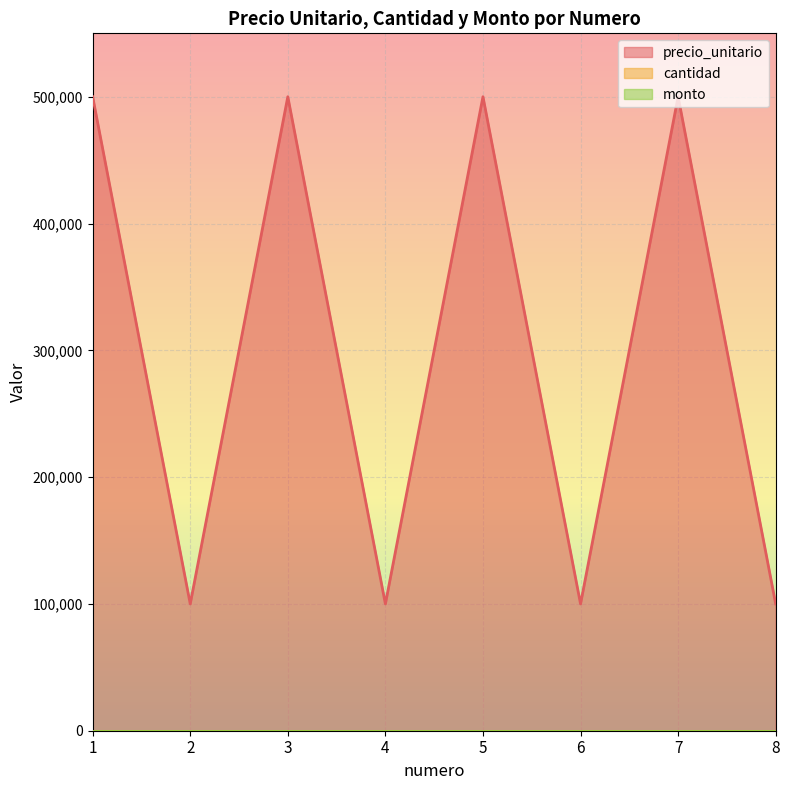

Reading left to right, transcribe all the data shown in this chart.

precio_unitario: 1=500000	2=100000	3=500000	4=100000	5=500000	6=100000	7=500000	8=100000
cantidad: 1=0	2=0	3=0	4=0	5=0	6=0	7=0	8=0
monto: 1=0	2=0	3=0	4=0	5=0	6=0	7=0	8=0